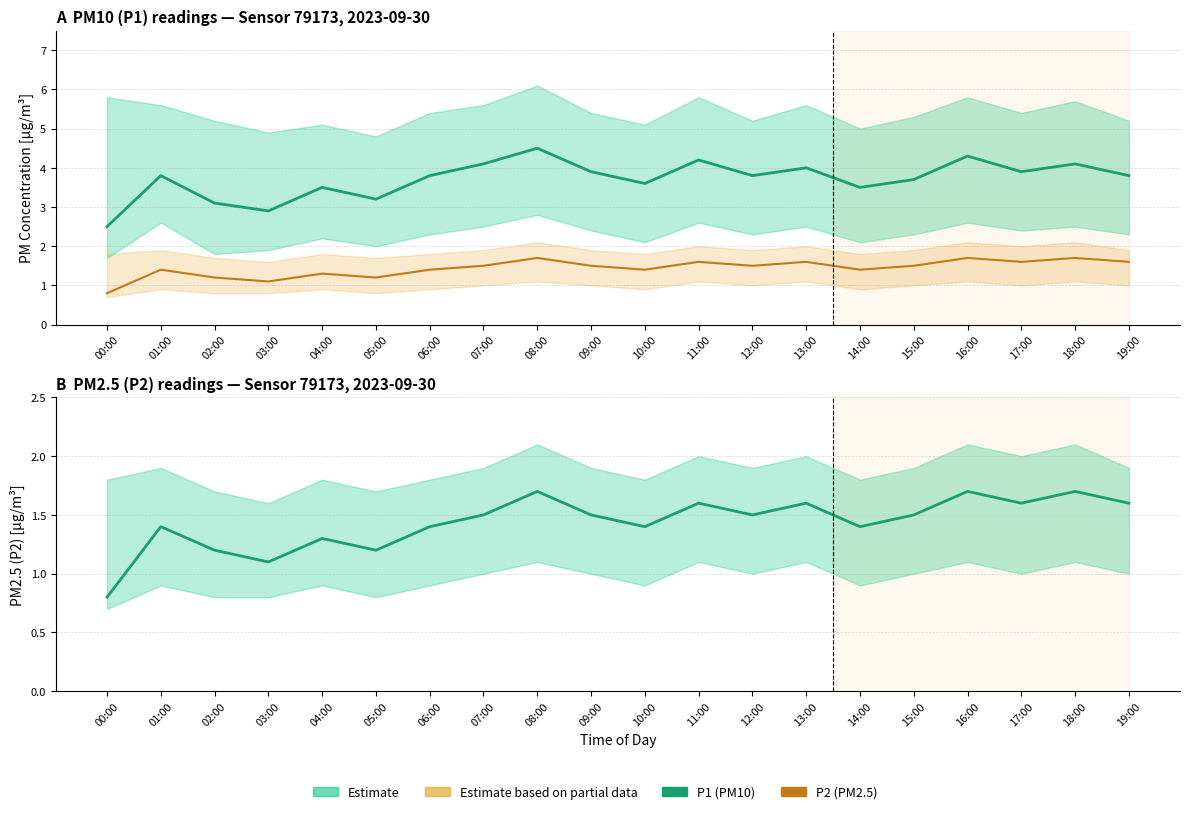

True or false: P2 (PM2.5) has a value of 1.2 at 05:00.

True